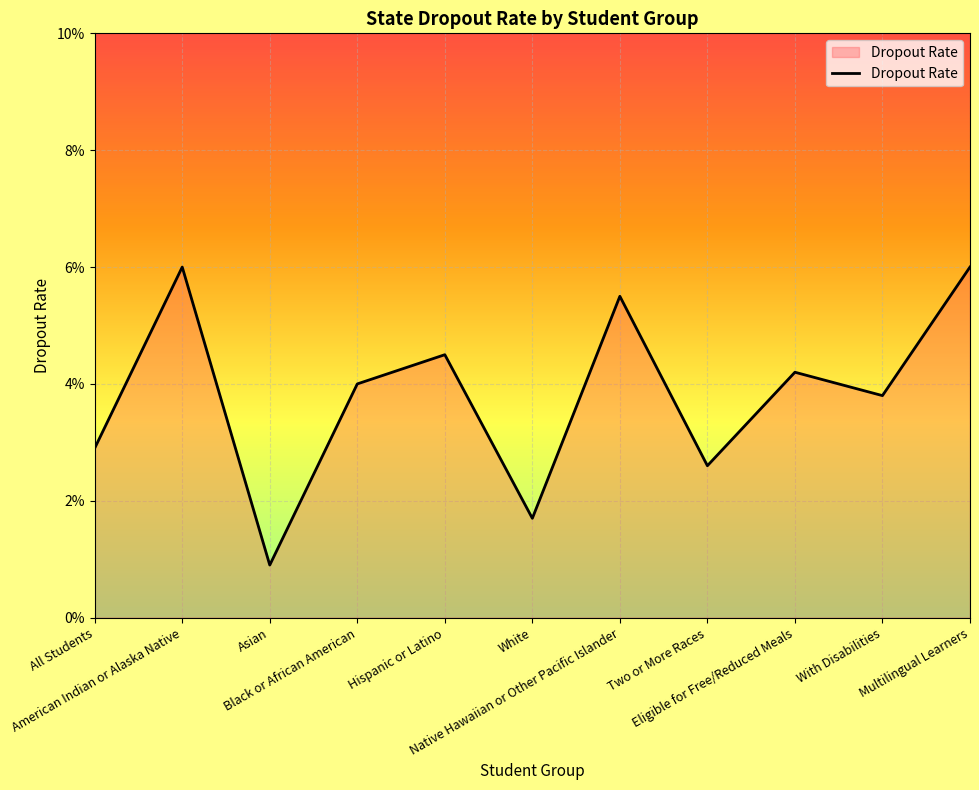

Between With Disabilities and Hispanic or Latino, which is larger?

Hispanic or Latino